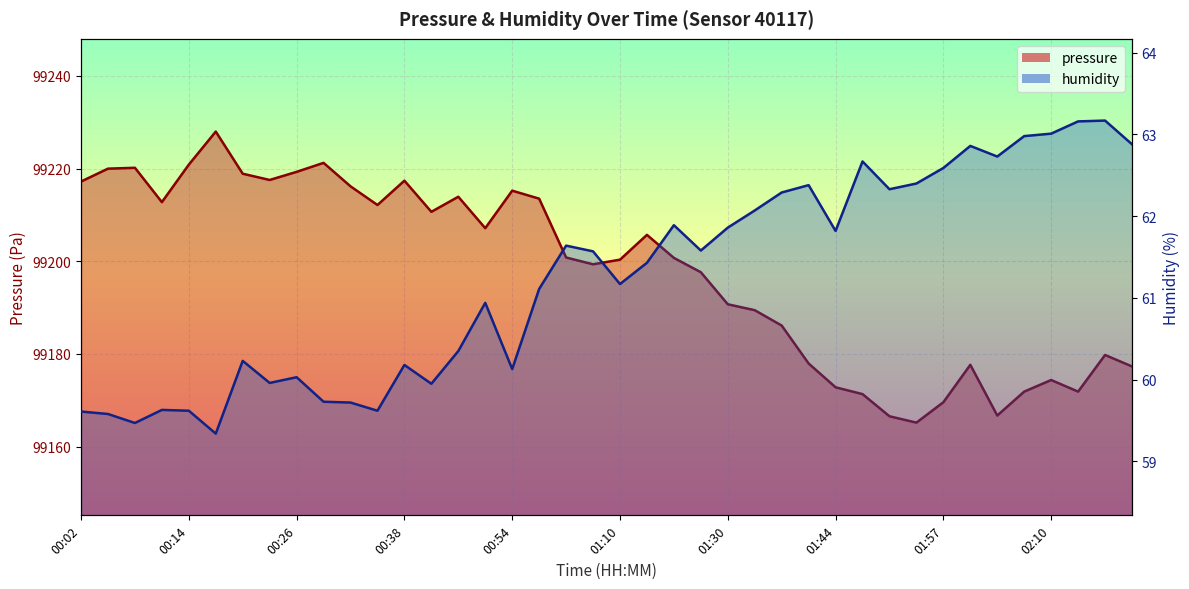

List the labels in order of pressure value, smallest first.

01:54, 01:51, 02:03, 01:57, 01:48, 02:06, 02:13, 01:44, 02:10, 02:19, 02:00, 01:41, 02:16, 01:38, 01:34, 01:30, 01:20, 01:07, 01:10, 01:17, 01:00, 01:13, 00:51, 00:41, 00:35, 00:11, 00:57, 00:48, 00:54, 00:32, 00:02, 00:38, 00:23, 00:20, 00:26, 00:05, 00:08, 00:14, 00:29, 00:17